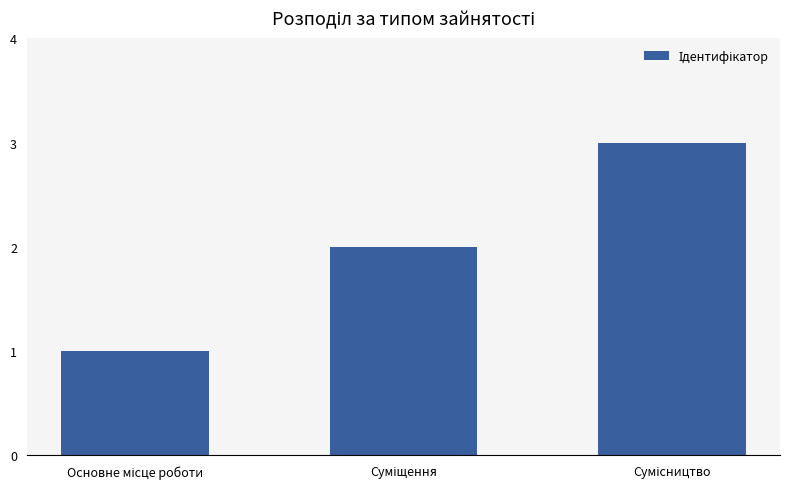

What is the sum of all values?

6